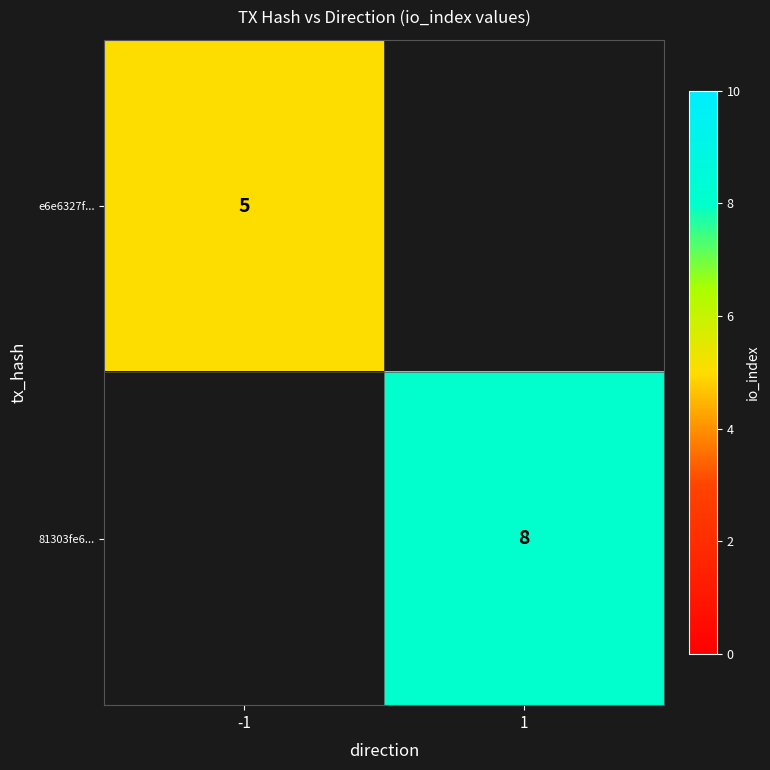

Is it true that e6e6327f... equals 5 at -1?

True